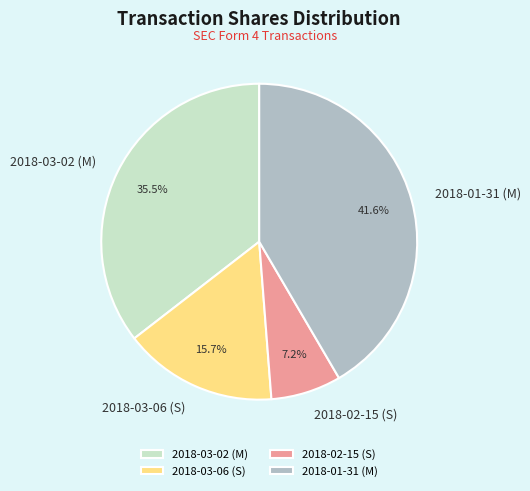

To the nearest percent, what is the combined percentage of 2018-03-06 (S) and 2018-02-15 (S)?

23%